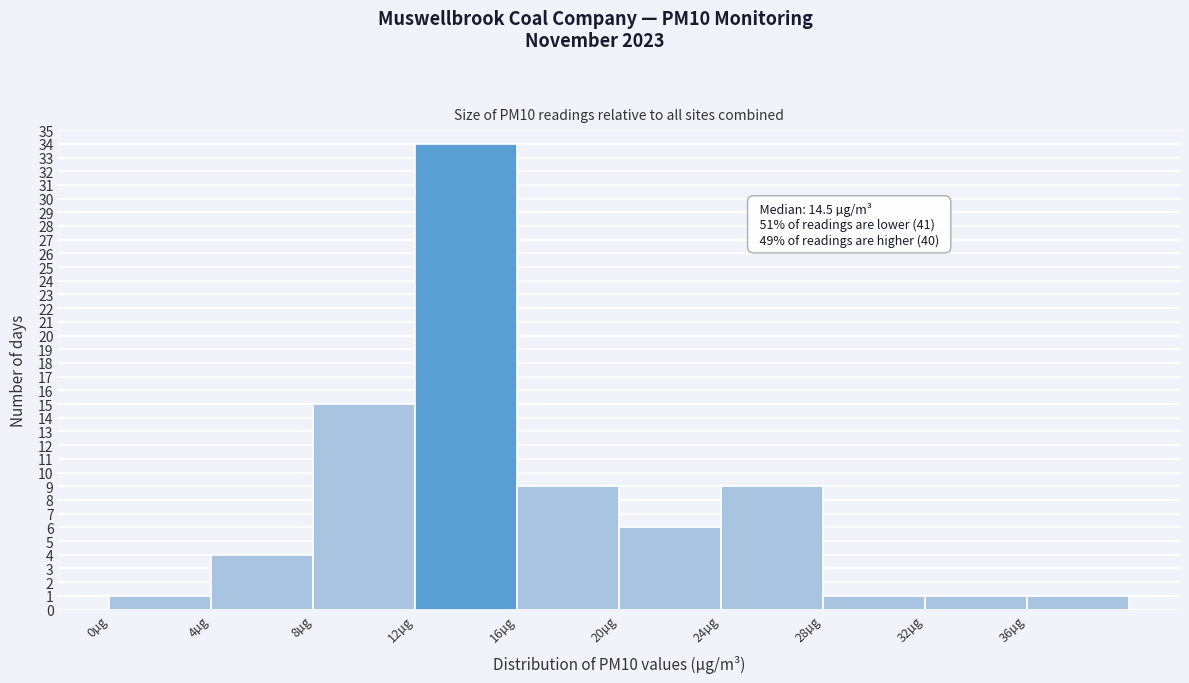

Which range on the x-axis has the tallest bar?

12 to 16